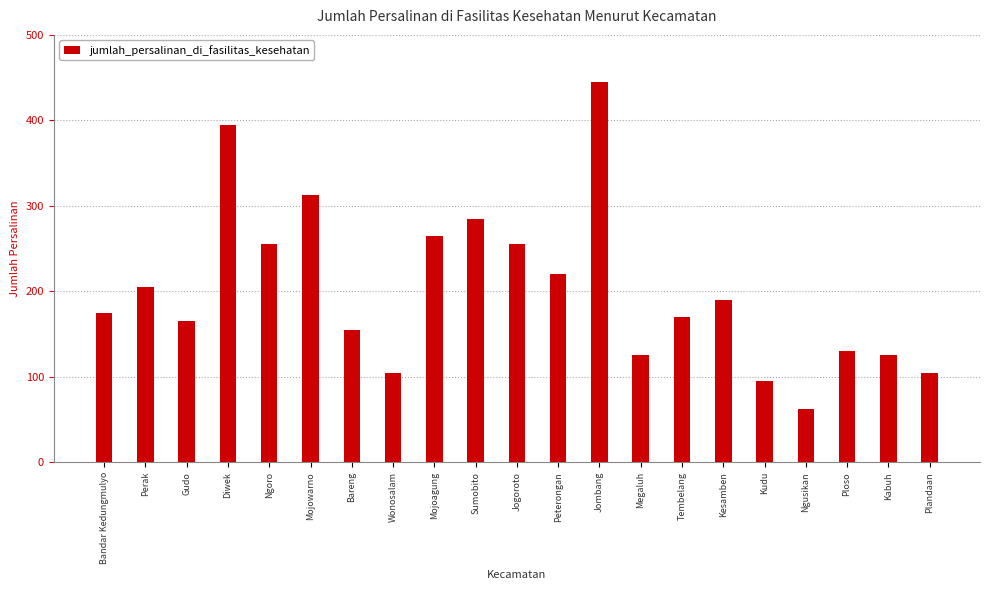

What is the maximum value shown in the chart?

445